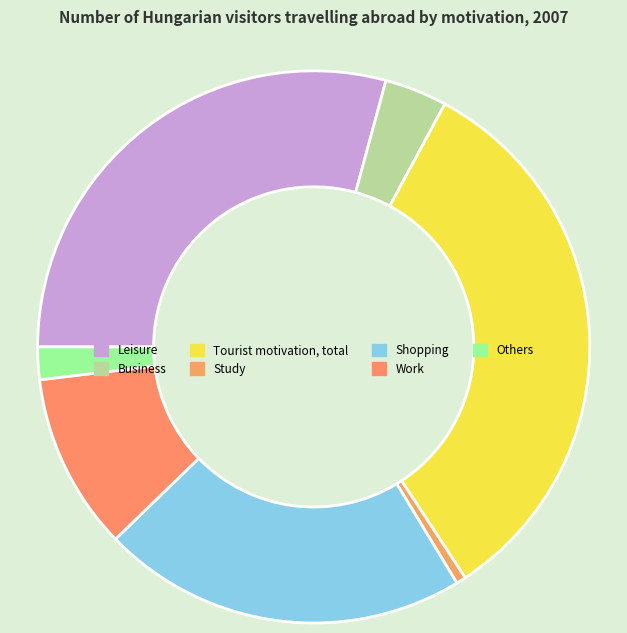

The Leisure slice represents 16% of the pie. True or false?

False